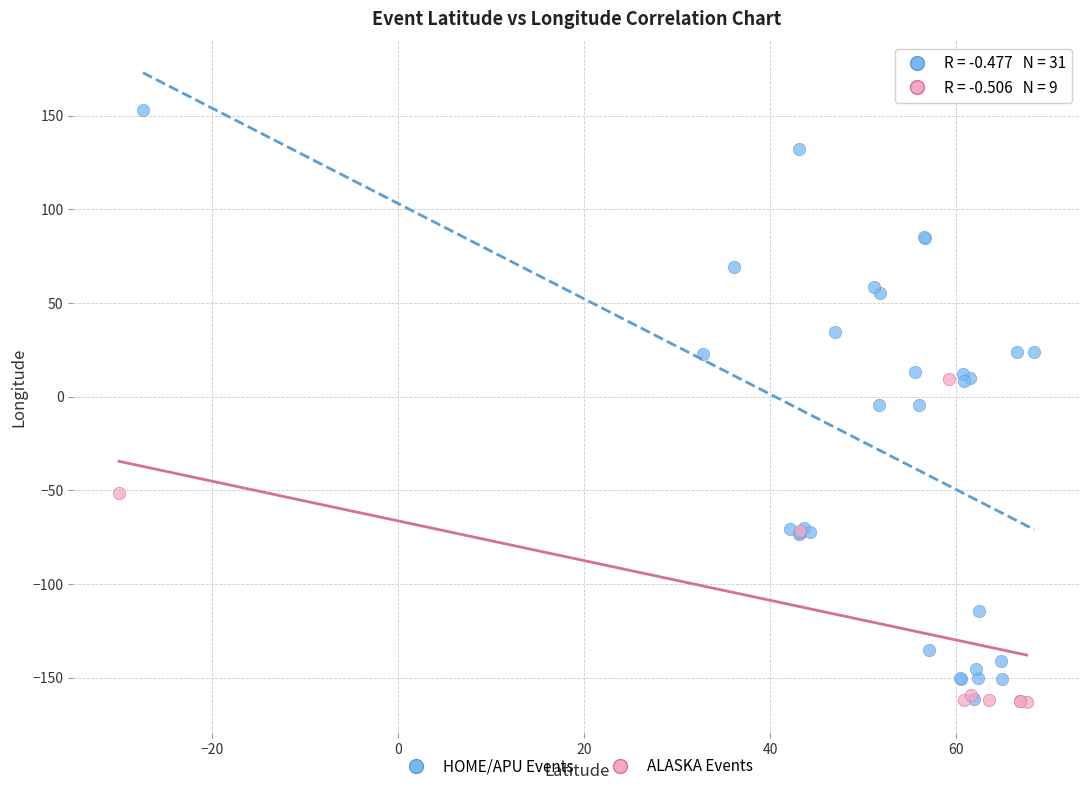

Which series contains the highest Y value?

HOME/APU Events